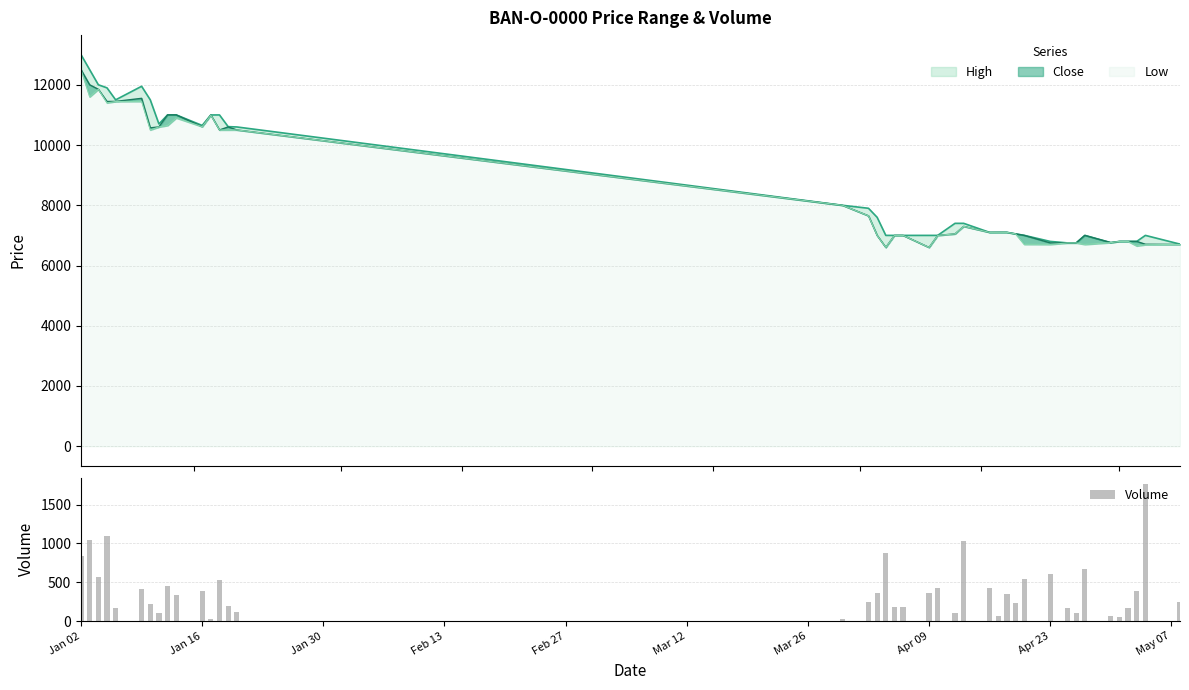

Reading right to left, transcribe all the data shown in this chart.

251	1760	385	169	59	62	668	100	175	609	547	238	352	70	421	1036	101	422	362	186	184	873	357	244	25	124	194	535	24	389	334	447	99	224	419	169	1095	568	1044	843